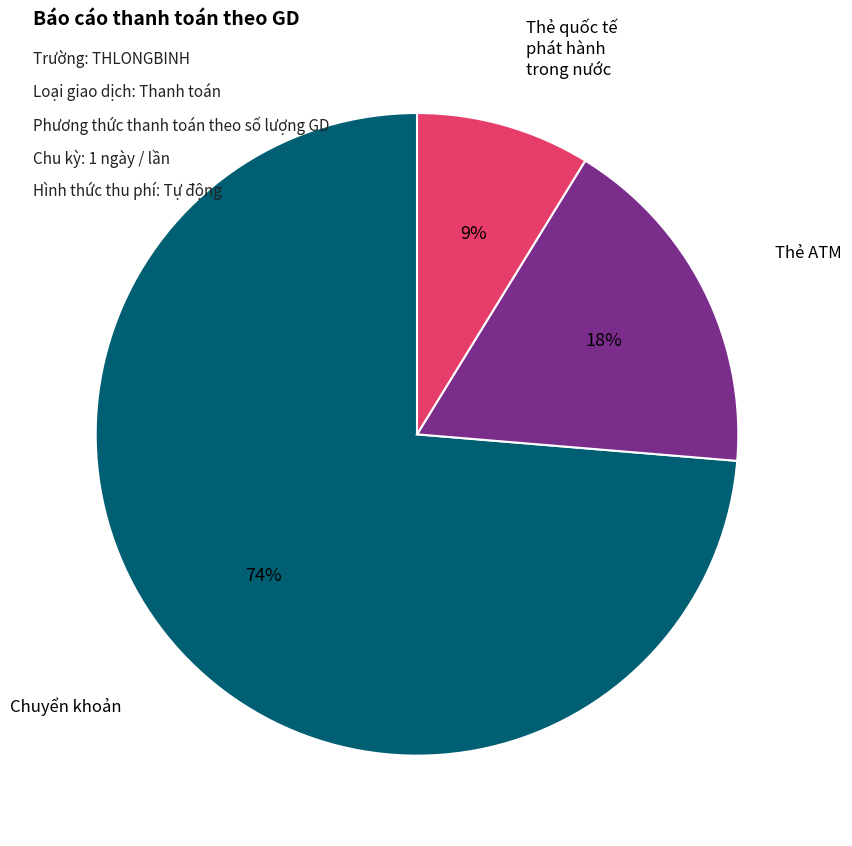

How many slices are in this pie chart?

3